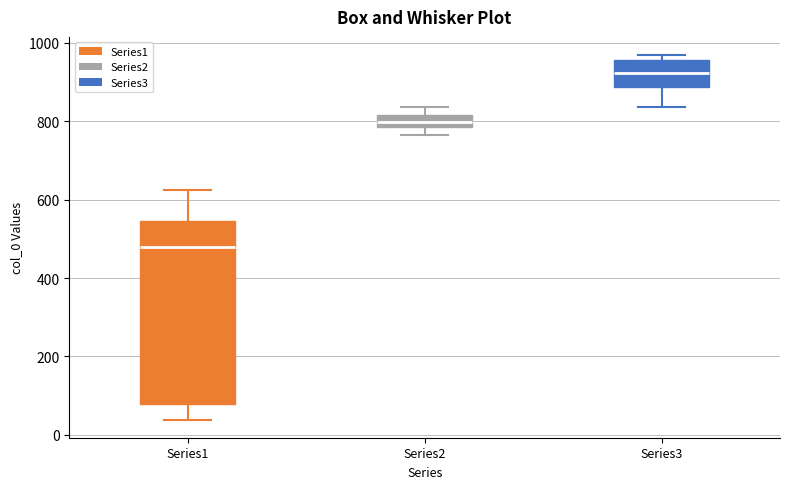

Which box's median line is the highest?

Series3